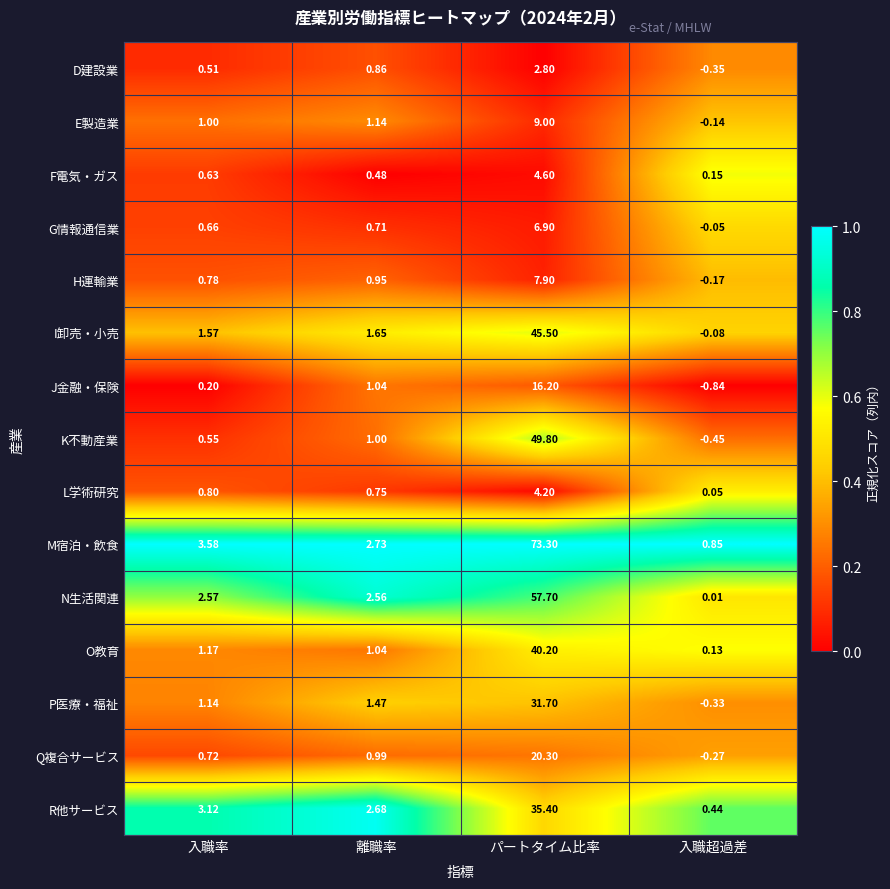

Where does the H運輸業 series first go above 0?

入職率